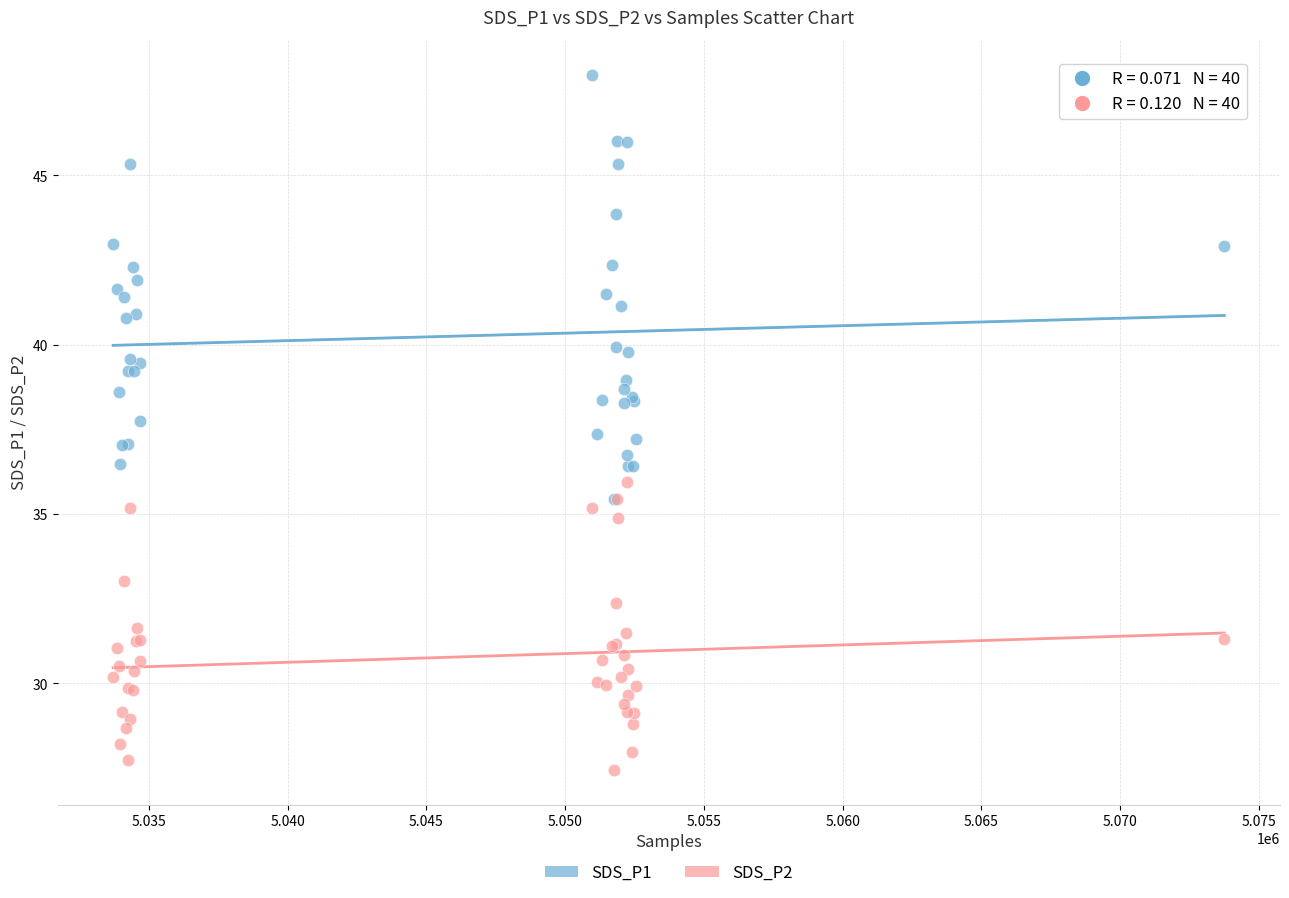

Which series contains the highest Y value?

SDS_P1